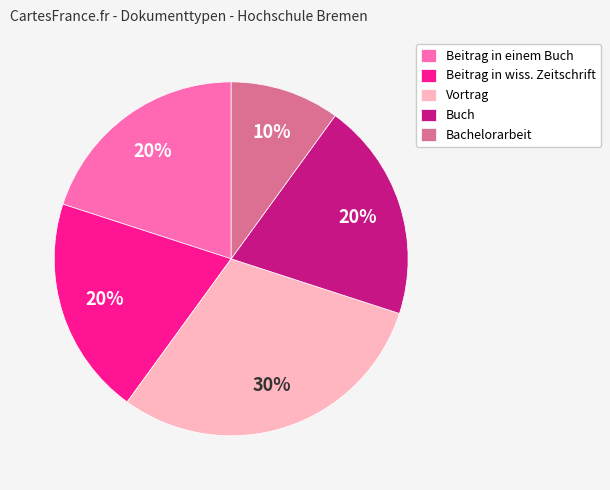

Is the sum of Beitrag in wiss. Zeitschrift and Buch greater than half?

No